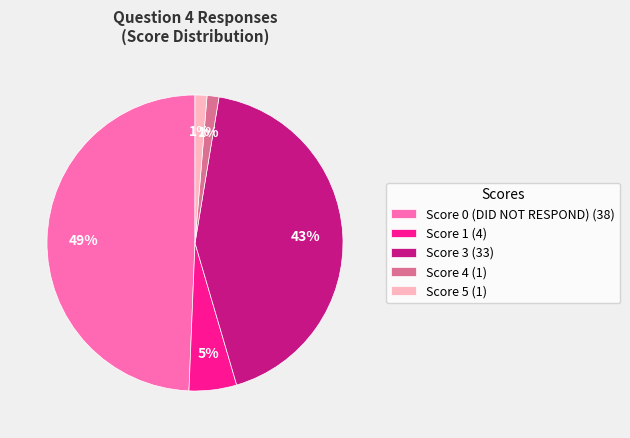

To the nearest percent, what is the difference between the Score 0 (DID NOT RESPOND) (38) and Score 5 (1) slice percentages?

48%